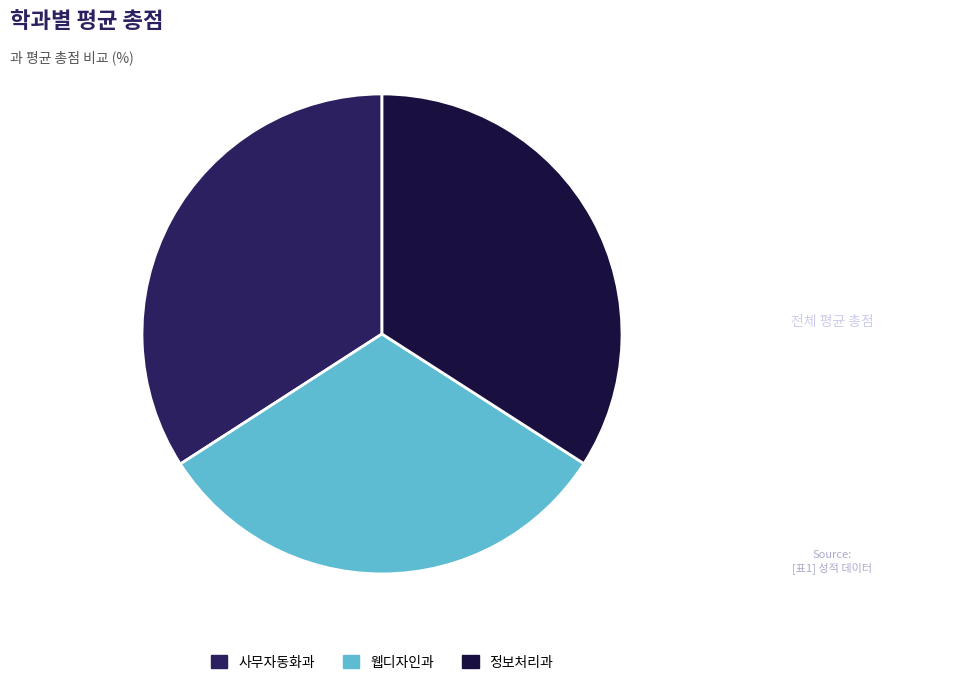

What is the ratio of the value at 웹디자인과 to the value at 정보처리과?

0.9